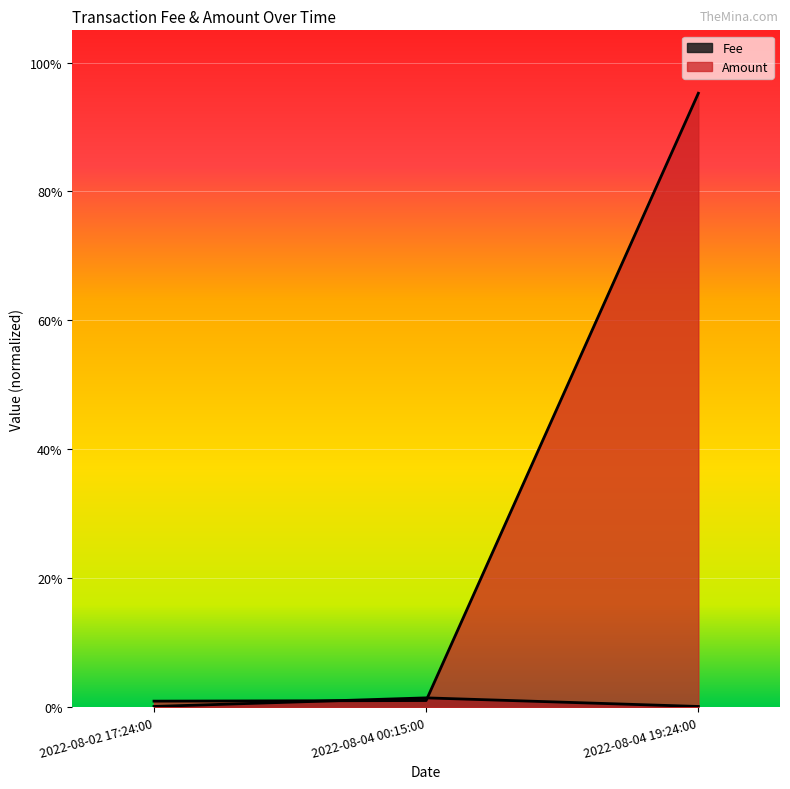

True or false: Amount has a value of 0.0 at 2022-08-04 00:15:00.

True